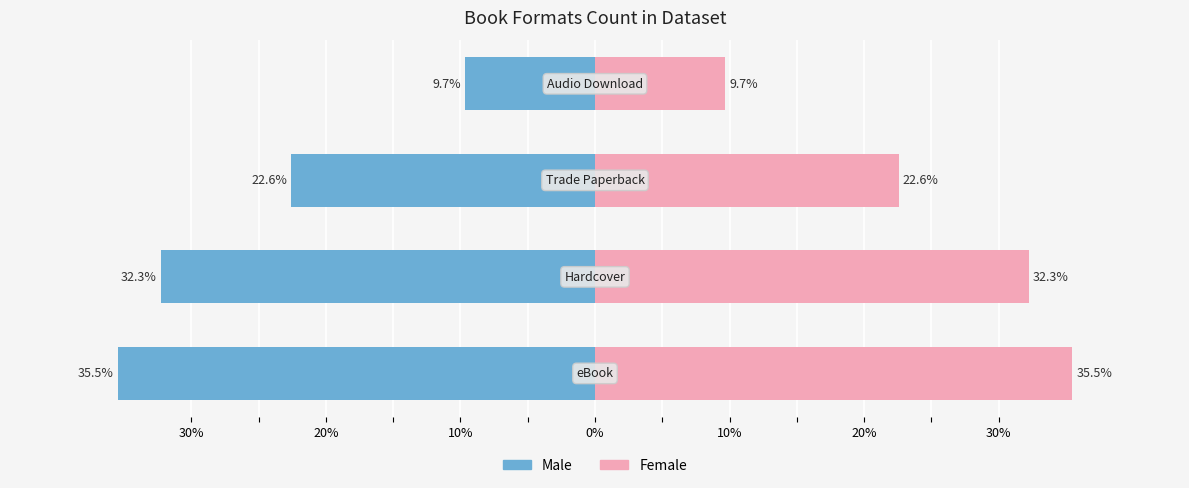

Are the bars horizontal?

Yes